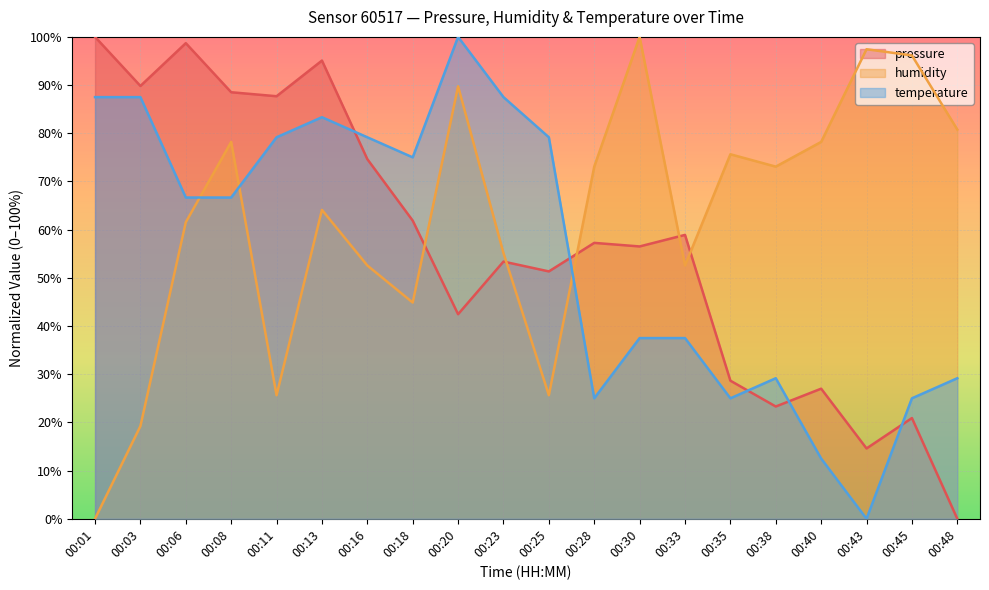

At which category does the chart reach its peak across all series?

00:01